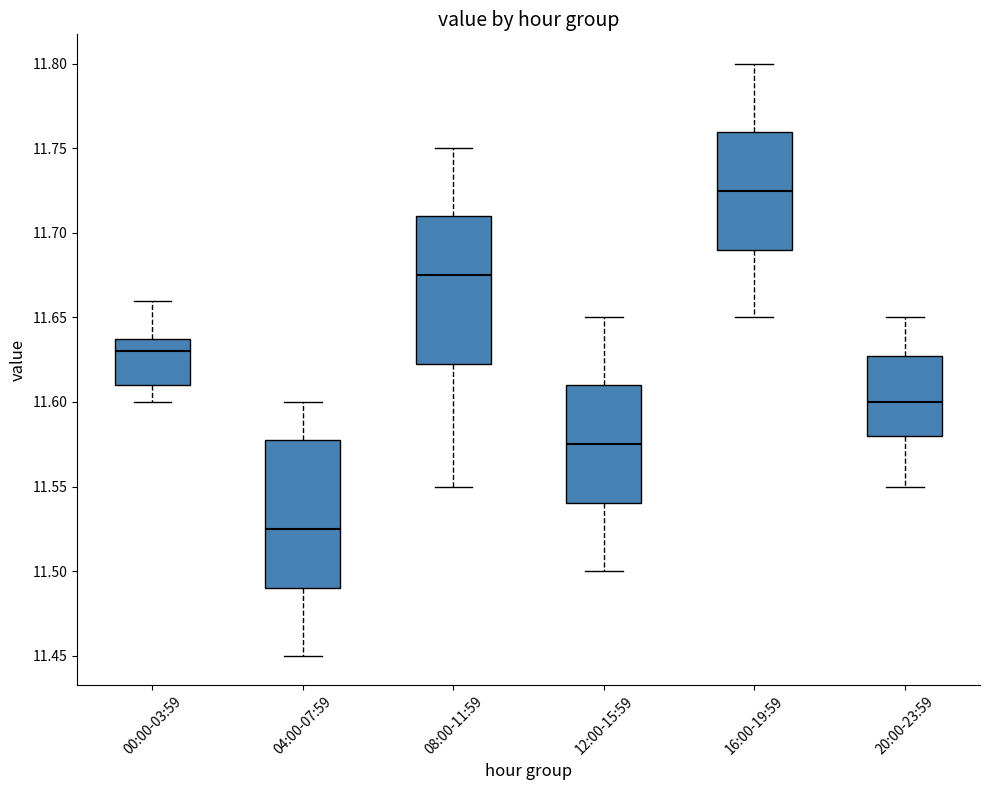

Where does the lower whisker of the box for 04:00-07:59 end on the y-axis? The values are not printed on the chart, so give them approximately, as read against the axis.

11.450